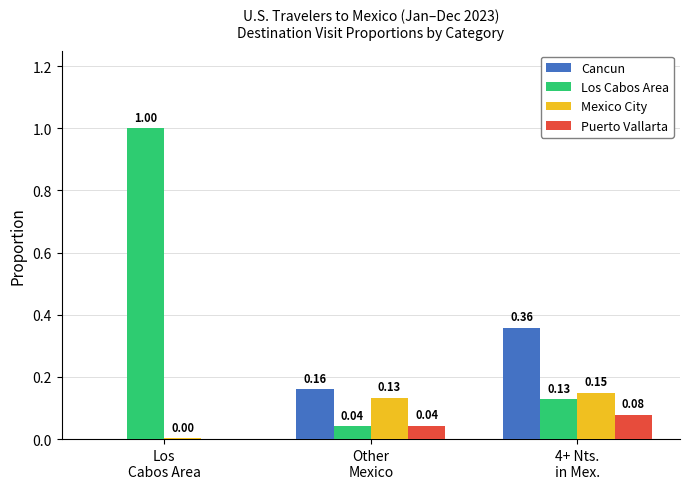

At which category is the sum across all series the highest?

Los
Cabos Area